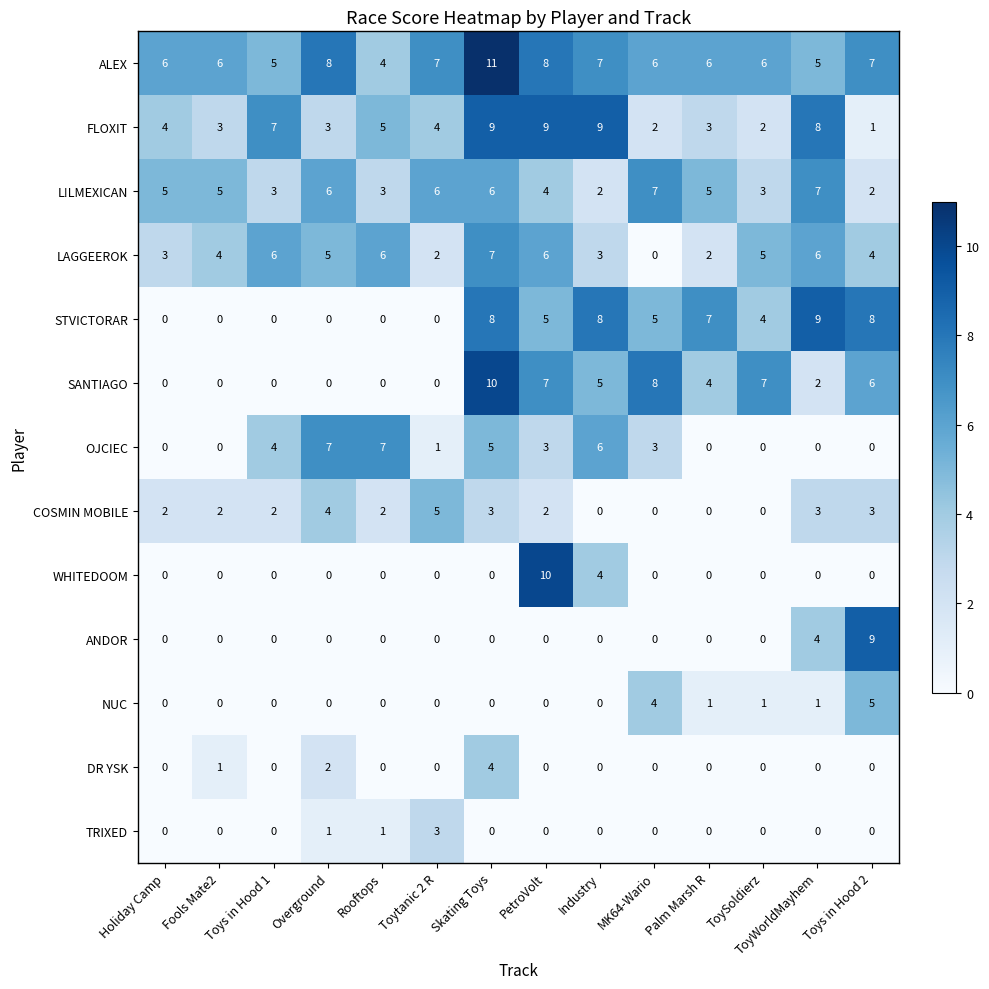

How many distinct data groups are displayed?

13